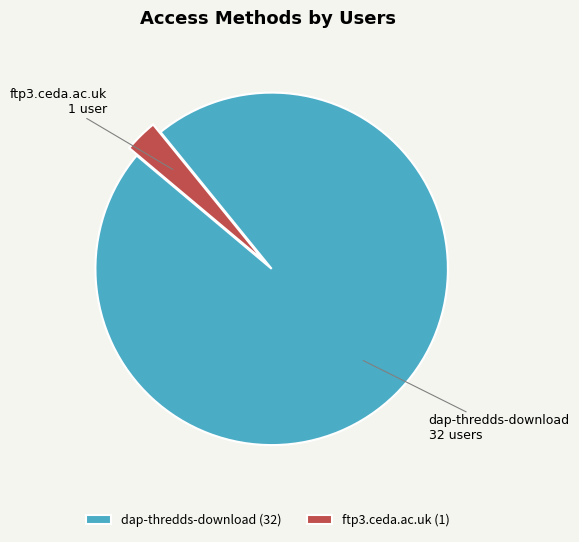

Which category has the smallest portion of the pie?

ftp3.ceda.ac.uk